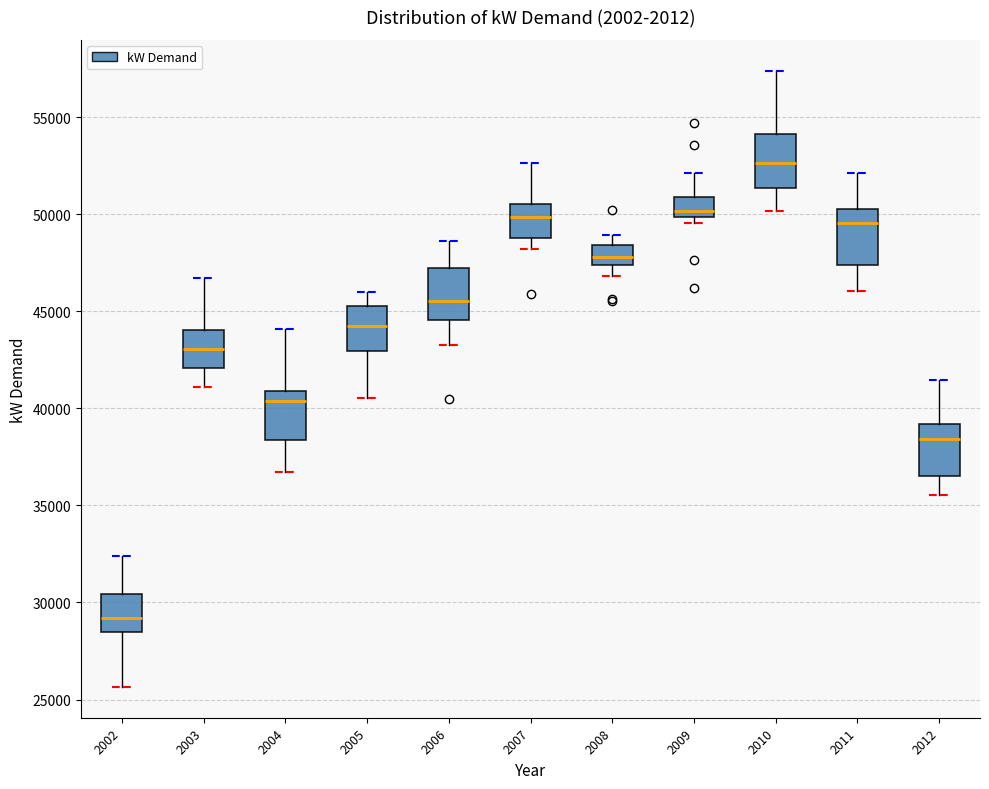

Reading left to right, transcribe this box plot: for each box, give where its median line is, the range the box spans, and where its two whiskers end, as read against the y-axis. The values are not printed on the chart, so give them approximately, as read against the axis.

2002: median 29000, box 28500 to 30500, whiskers 25500 to 32500
2003: median 43000, box 42000 to 44000, whiskers 41000 to 46500
2004: median 40500, box 38500 to 41000, whiskers 36500 to 44000
2005: median 44000, box 43000 to 45500, whiskers 40500 to 46000
2006: median 45500, box 44500 to 47000, whiskers 43000 to 48500
2007: median 50000, box 49000 to 50500, whiskers 48000 to 52500
2008: median 48000, box 47500 to 48500, whiskers 47000 to 49000
2009: median 50000 (just above the box's lower edge), box 50000 to 51000, whiskers 49500 to 52000
2010: median 52500, box 51500 to 54000, whiskers 50000 to 57500
2011: median 49500, box 47500 to 50500, whiskers 46000 to 52000
2012: median 38500, box 36500 to 39000, whiskers 35500 to 41500